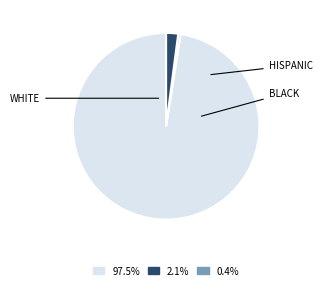

What is the smallest slice in the pie chart?

BLACK